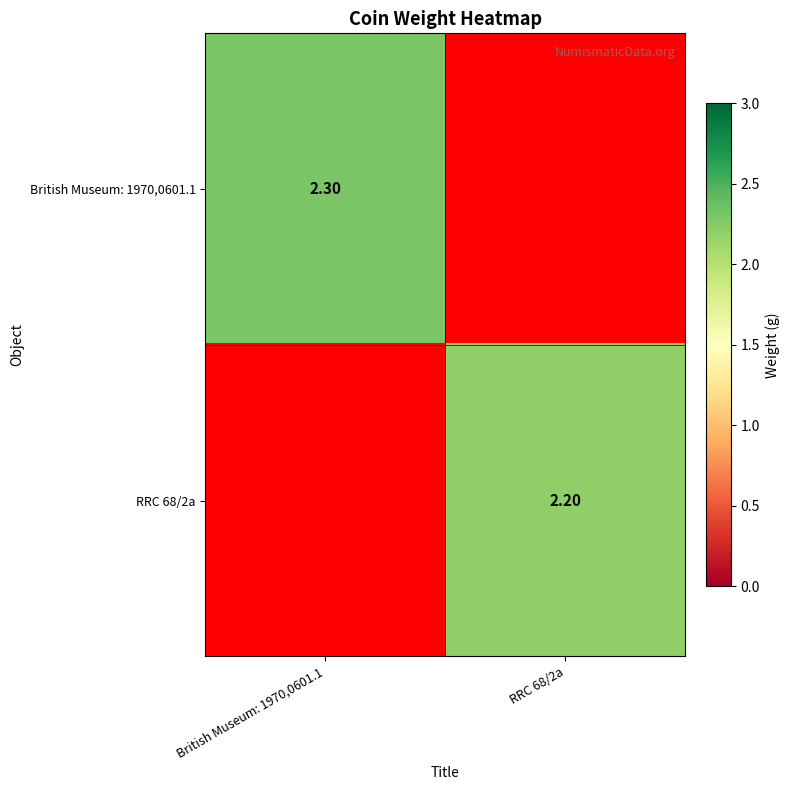

Which label corresponds to the smallest value in the chart?

RRC 68/2a